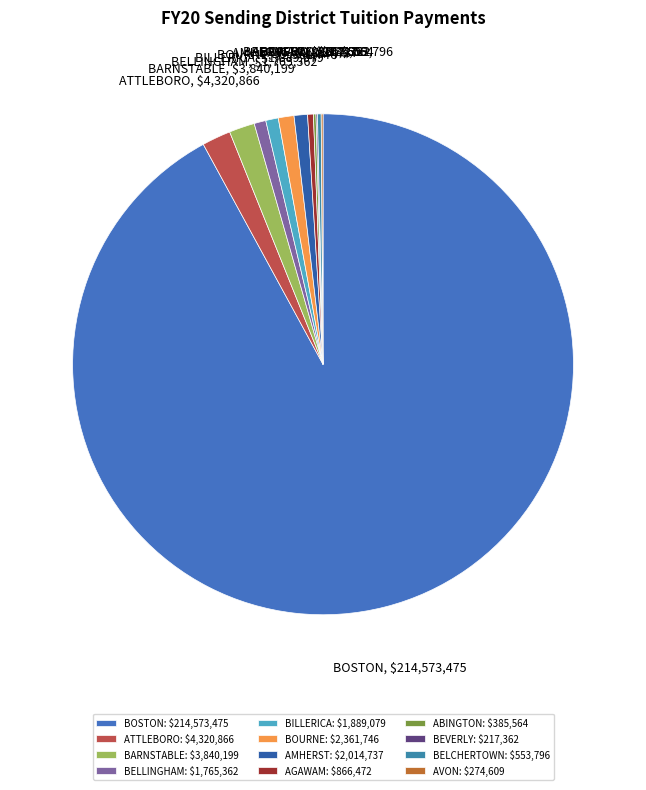

Does BOSTON account for over 50% of the chart?

Yes